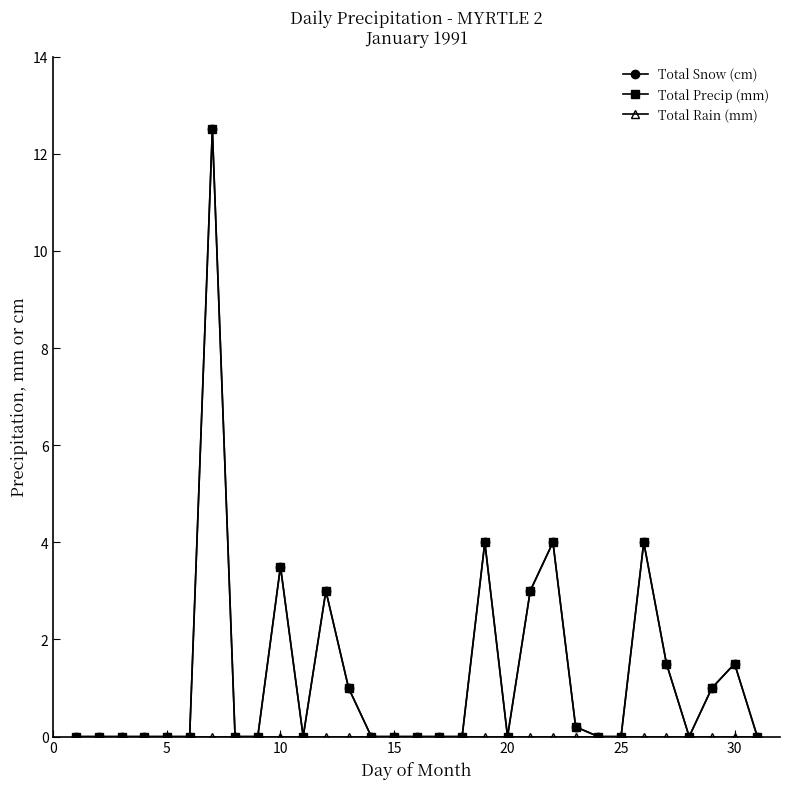

Does the chart have visible grid lines?

No